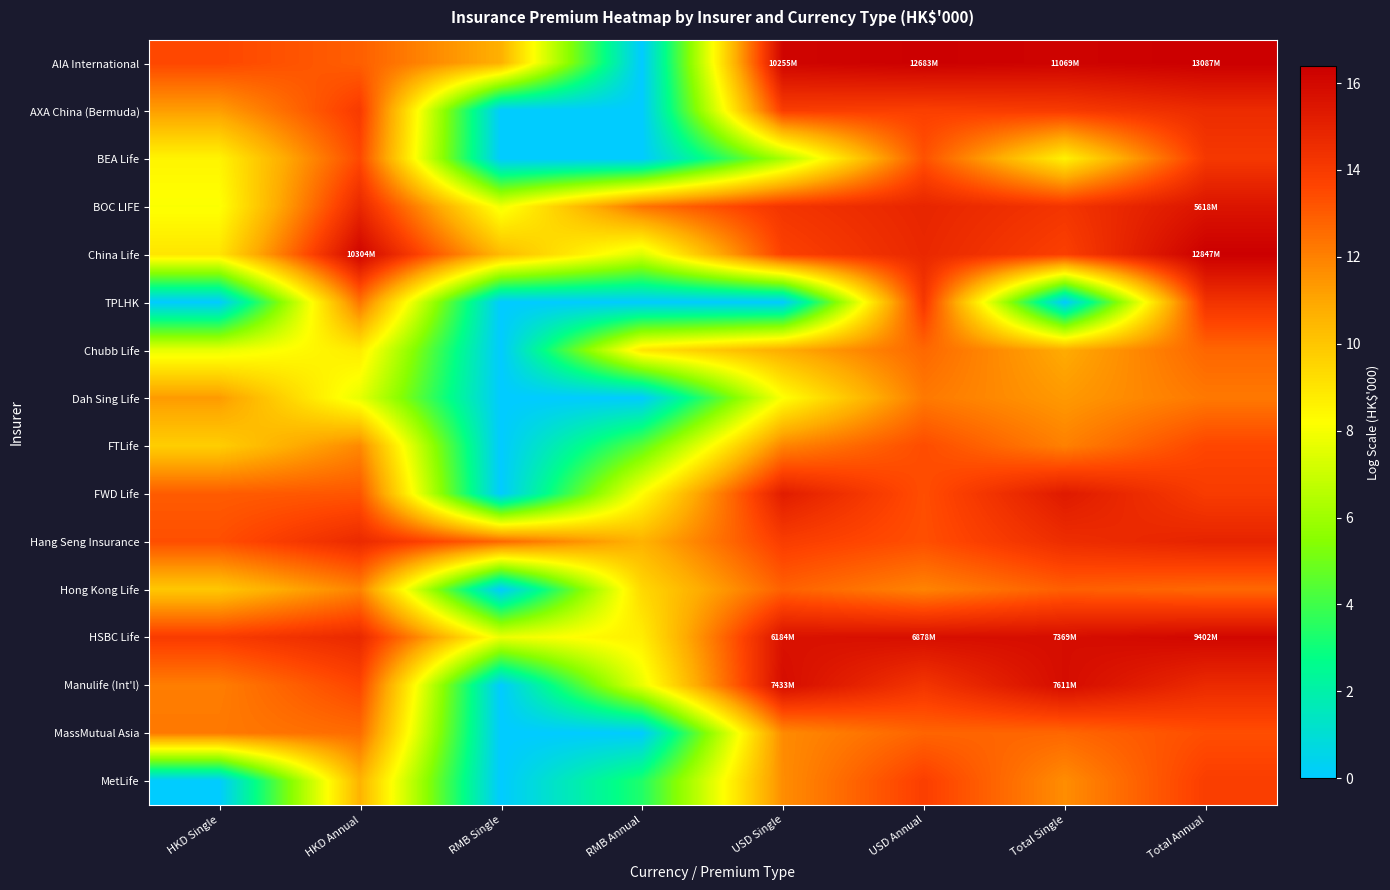

Reading right to left, what are all the values shown in this chart?

AIA International: Total Annual=16.4	Total Single=16.2	USD Annual=16.4	USD Single=16.1	RMB Annual=0.0	RMB Single=10.7	HKD Annual=12.9	HKD Single=13.6
AXA China (Bermuda): Total Annual=14.6	Total Single=14.0	USD Annual=13.8	USD Single=13.9	RMB Annual=0.0	RMB Single=0.0	HKD Annual=14.0	HKD Single=11.2
BEA Life: Total Annual=14.1	Total Single=8.6	USD Annual=13.3	USD Single=6.2	RMB Annual=0.0	RMB Single=0.0	HKD Annual=13.5	HKD Single=8.5
BOC LIFE: Total Annual=15.5	Total Single=14.2	USD Annual=14.9	USD Single=14.2	RMB Annual=12.4	RMB Single=7.9	HKD Annual=14.8	HKD Single=8.1
China Life: Total Annual=16.4	Total Single=13.8	USD Annual=14.7	USD Single=13.8	RMB Annual=7.4	RMB Single=10.4	HKD Annual=16.1	HKD Single=9.0
TPLHK: Total Annual=14.3	Total Single=0.0	USD Annual=14.1	USD Single=0.0	RMB Annual=0.0	RMB Single=0.0	HKD Annual=12.3	HKD Single=0.0
Chubb Life: Total Annual=12.7	Total Single=10.9	USD Annual=12.7	USD Single=10.8	RMB Annual=9.1	RMB Single=0.0	HKD Annual=8.8	HKD Single=7.7
Dah Sing Life: Total Annual=12.2	Total Single=11.4	USD Annual=12.2	USD Single=8.1	RMB Annual=0.0	RMB Single=0.0	HKD Annual=7.7	HKD Single=11.3
FTLife: Total Annual=13.6	Total Single=12.0	USD Annual=13.4	USD Single=11.9	RMB Annual=4.5	RMB Single=0.0	HKD Annual=11.8	HKD Single=9.8
FWD Life: Total Annual=14.0	Total Single=15.3	USD Annual=13.4	USD Single=15.2	RMB Annual=8.2	RMB Single=0.0	HKD Annual=13.2	HKD Single=13.0
Hang Seng Insurance: Total Annual=14.9	Total Single=14.5	USD Annual=13.3	USD Single=13.9	RMB Annual=10.6	RMB Single=12.7	HKD Annual=14.7	HKD Single=13.3
Hong Kong Life: Total Annual=12.7	Total Single=12.9	USD Annual=11.9	USD Single=12.9	RMB Annual=9.4	RMB Single=0.0	HKD Annual=11.9	HKD Single=10.0
HSBC Life: Total Annual=16.1	Total Single=15.8	USD Annual=15.7	USD Single=15.6	RMB Annual=8.7	RMB Single=7.8	HKD Annual=14.7	HKD Single=14.0
Manulife (Int'l): Total Annual=14.7	Total Single=15.8	USD Annual=14.2	USD Single=15.8	RMB Annual=7.7	RMB Single=0.0	HKD Annual=13.6	HKD Single=12.1
MassMutual Asia: Total Annual=13.4	Total Single=12.7	USD Annual=12.8	USD Single=11.7	RMB Annual=0.0	RMB Single=0.0	HKD Annual=12.6	HKD Single=12.2
MetLife: Total Annual=13.9	Total Single=11.7	USD Annual=13.8	USD Single=11.7	RMB Annual=3.4	RMB Single=0.0	HKD Annual=10.6	HKD Single=0.0